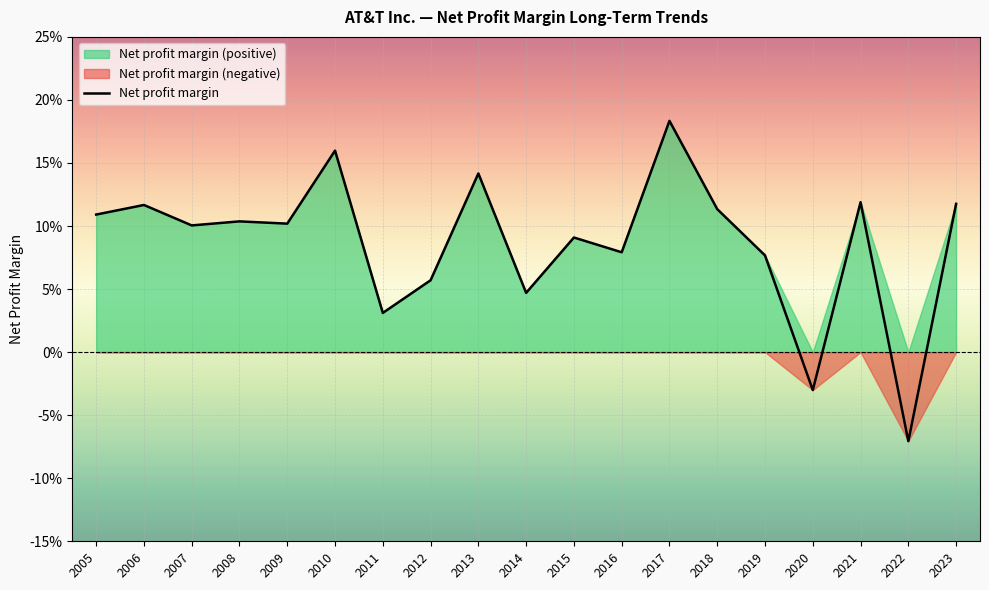

Reading left to right, extract all data points from this chart.

2005=0.1	2006=0.1	2007=0.1	2008=0.1	2009=0.1	2010=0.2	2011=0.0	2012=0.1	2013=0.1	2014=0.0	2015=0.1	2016=0.1	2017=0.2	2018=0.1	2019=0.1	2020=-0.0	2021=0.1	2022=-0.1	2023=0.1